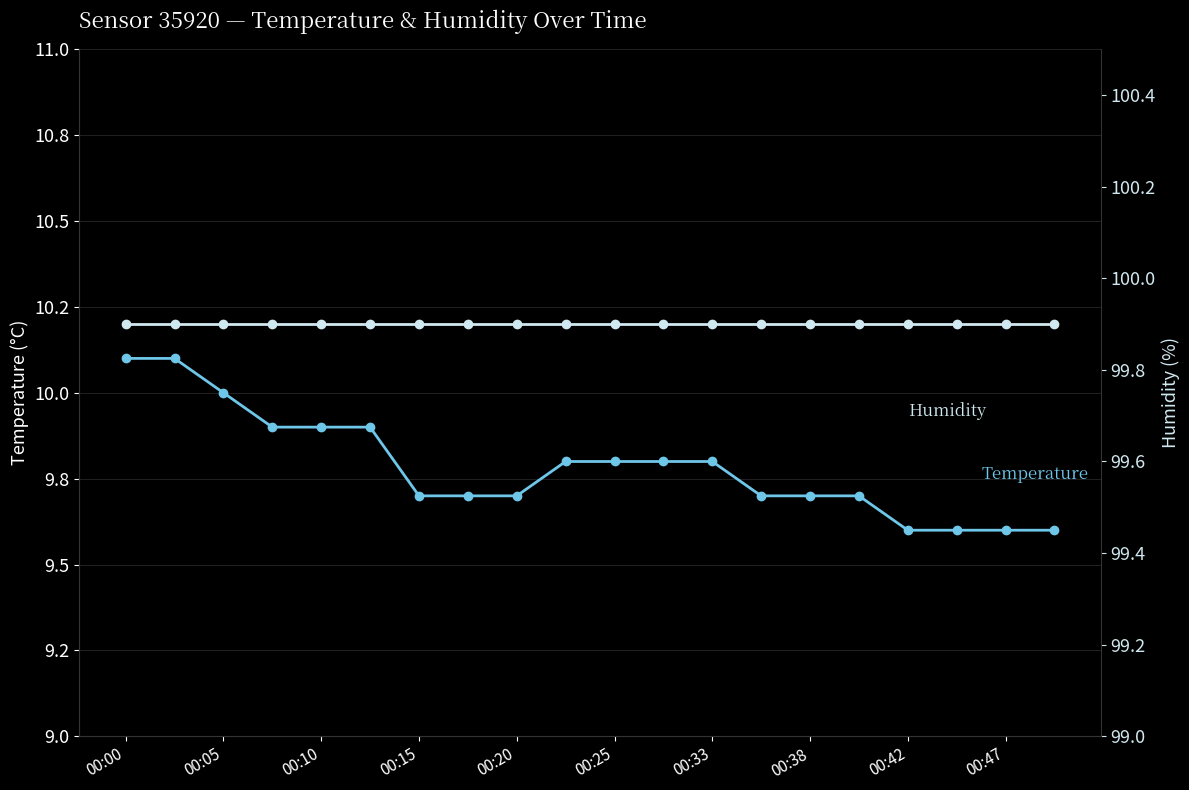

Reading left to right, extract all data points from this chart.

temperature: 10.1	10.1	10.0	9.9	9.9	9.9	9.7	9.7	9.7	9.8	9.8	9.8	9.8	9.7	9.7	9.7	9.6	9.6	9.6	9.6
humidity: 99.9	99.9	99.9	99.9	99.9	99.9	99.9	99.9	99.9	99.9	99.9	99.9	99.9	99.9	99.9	99.9	99.9	99.9	99.9	99.9